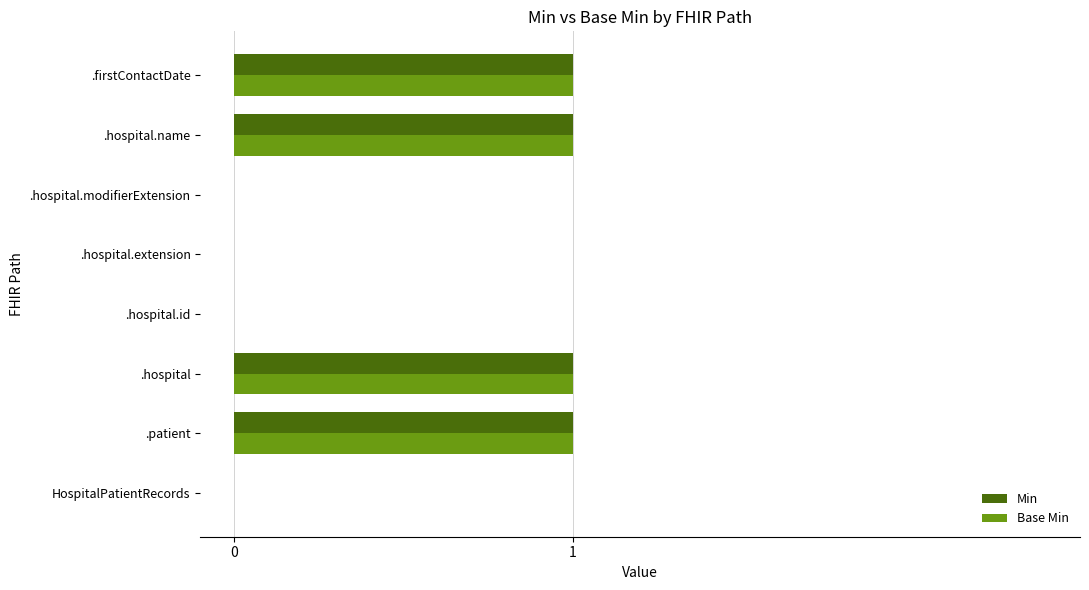

The value of Min at .hospital.extension is -1. True or false?

False